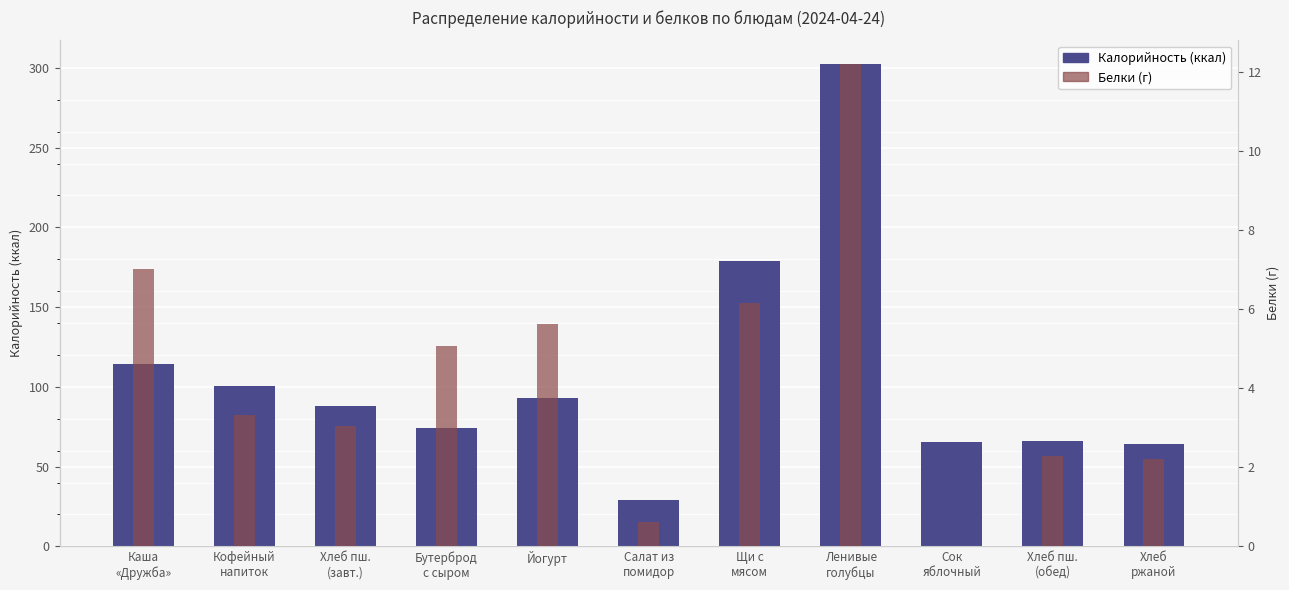

What is the sum of all Белки values?

47.5